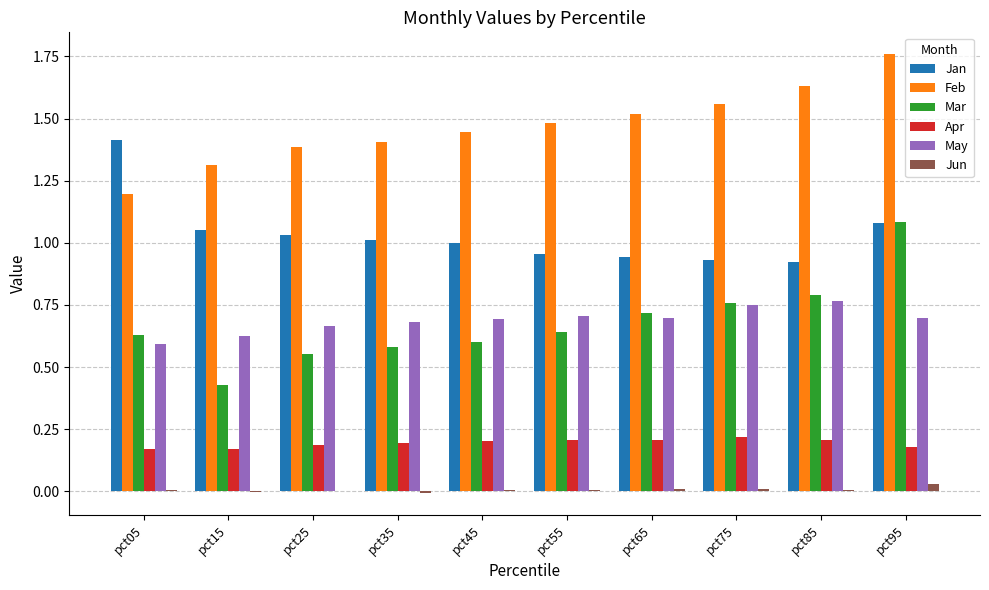

Is the value of Jun at pct25 greater than the value of Apr at pct85?

No